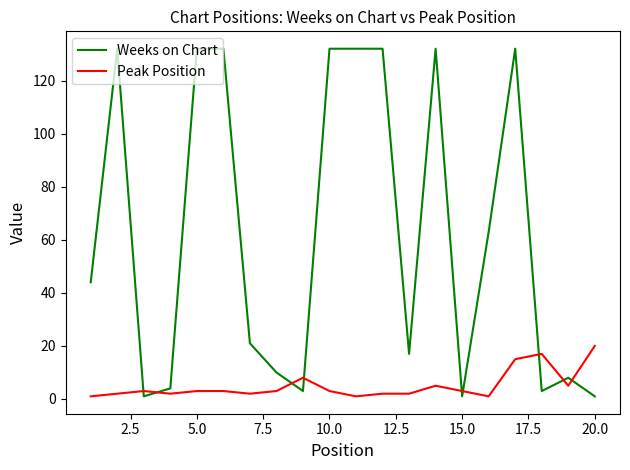

True or false: Peak Position and Weeks on Chart intersect in this chart.

True